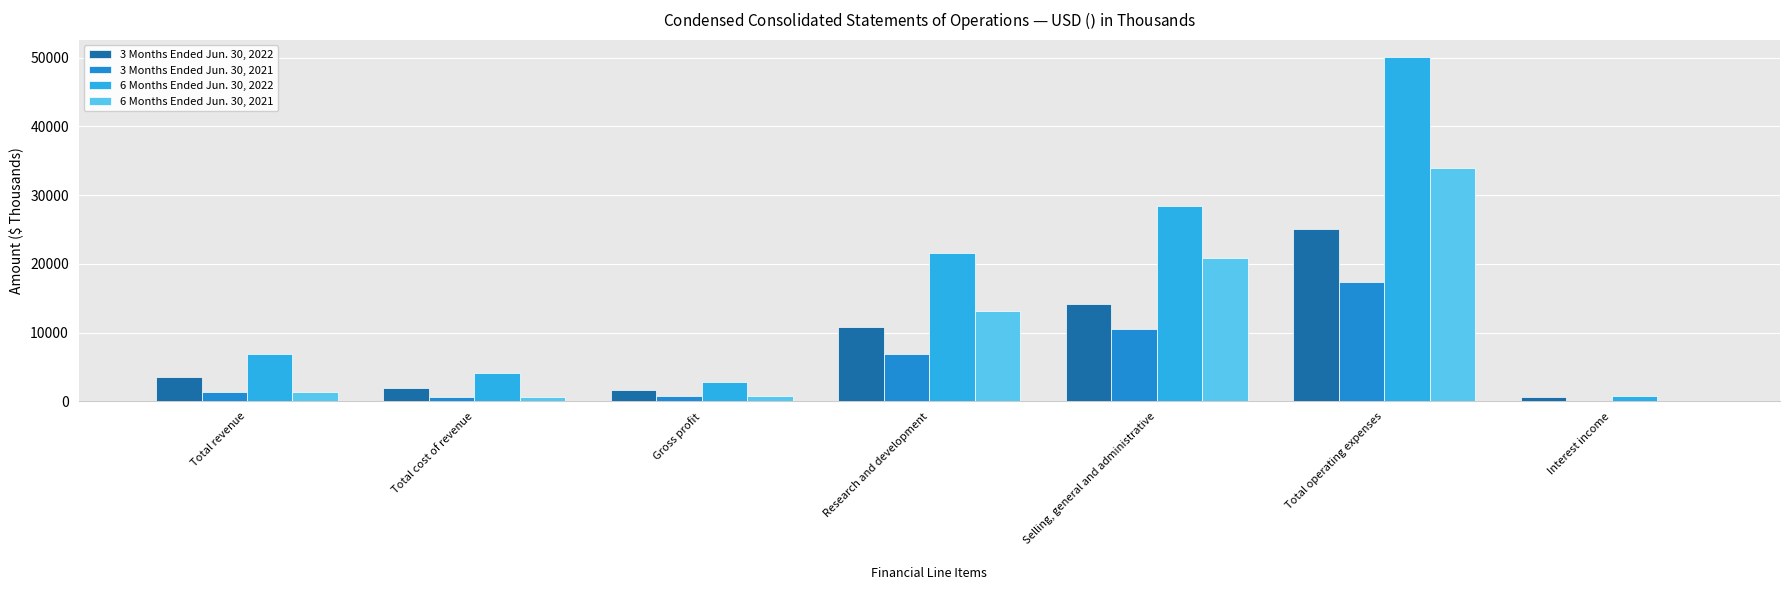

Which category has the highest value in the 3 Months Ended Jun. 30, 2021 series?

Total operating expenses